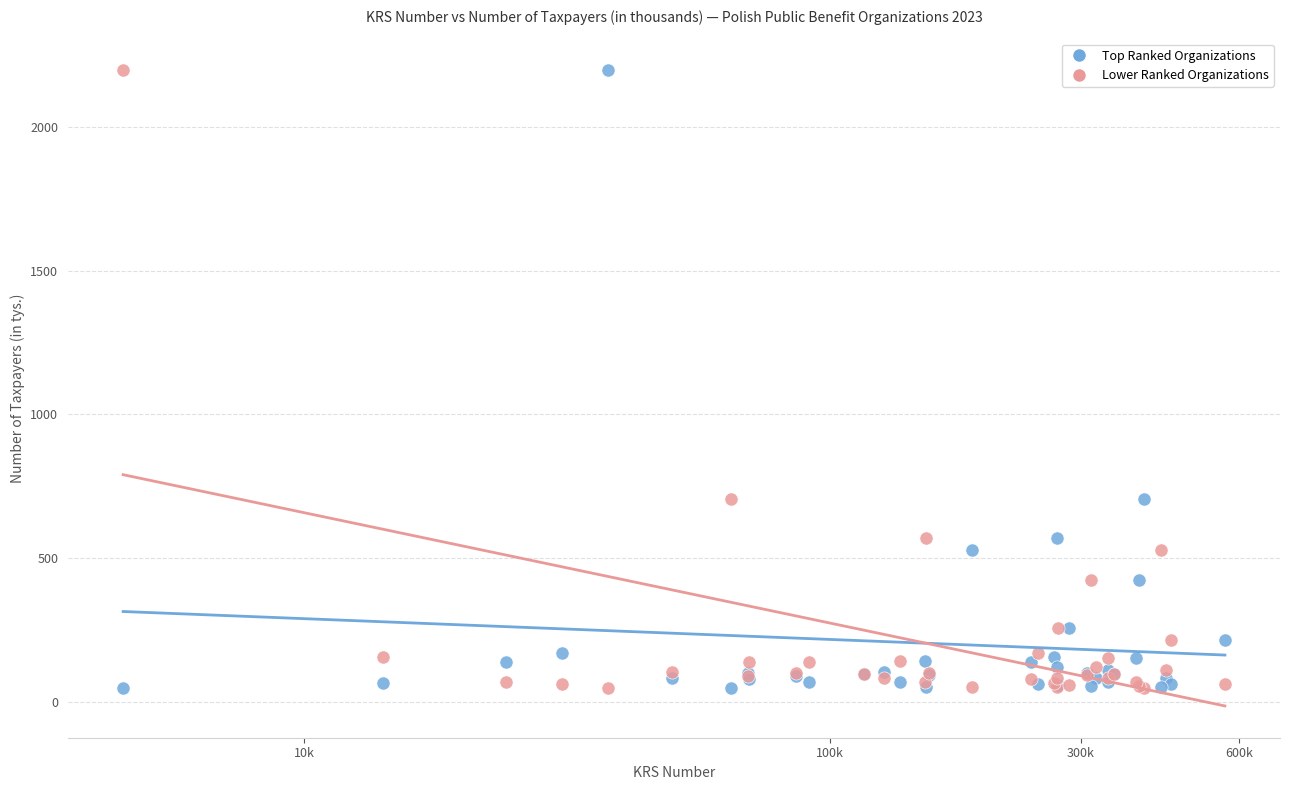

What is the X range (max minus min) for the scatter plot?

2.1